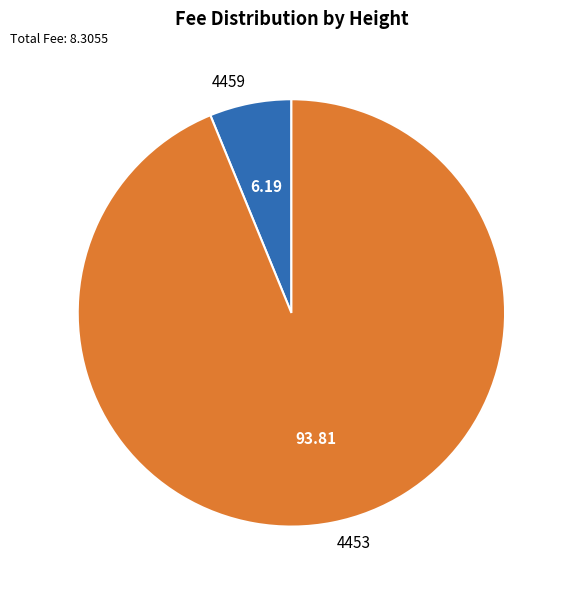

Which slice represents more than half of the pie?

4453